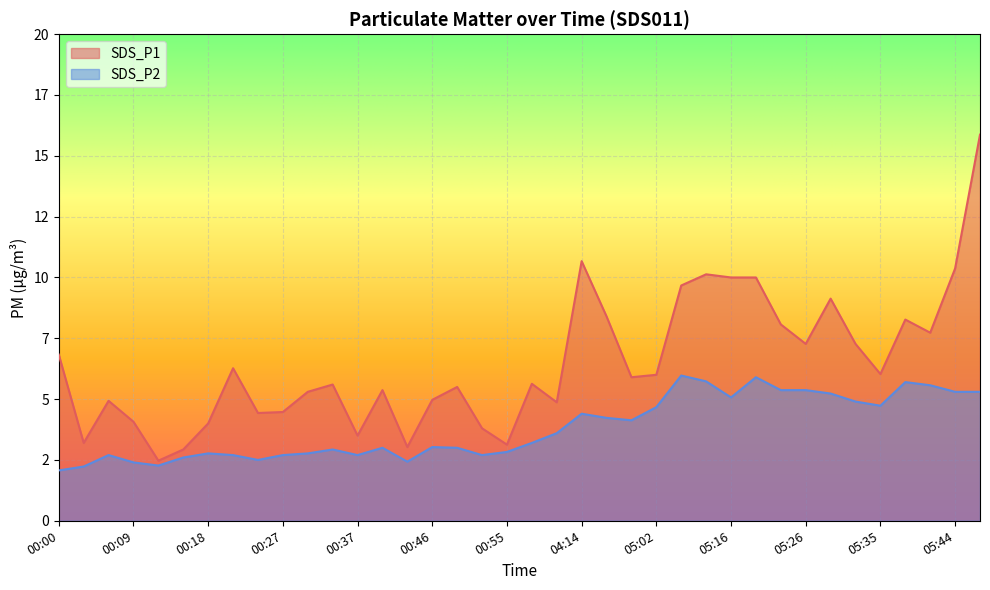

True or false: SDS_P2 and SDS_P1 intersect in this chart.

False